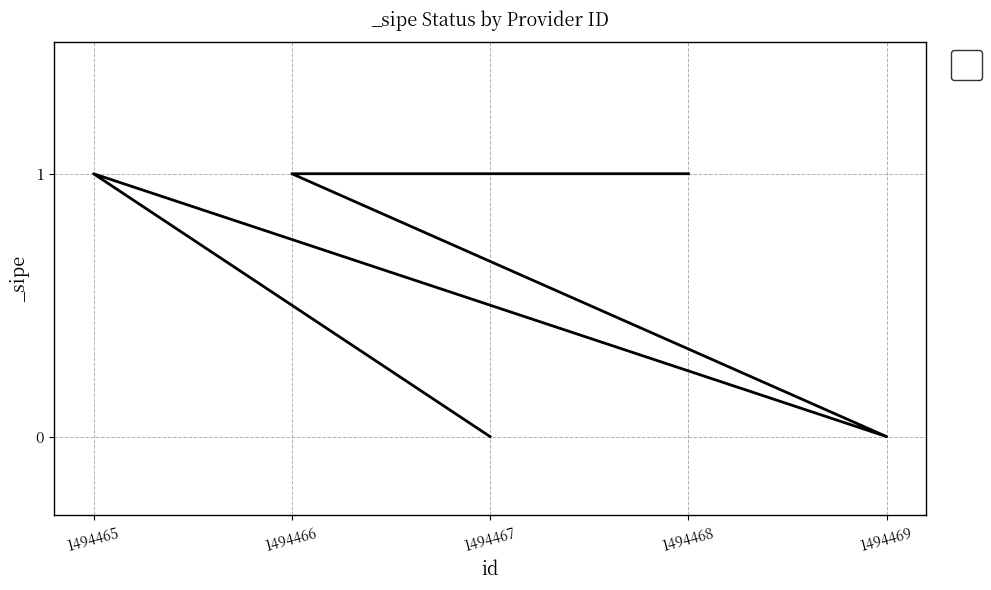

Between 1494469 and 1494467, which is larger?

1494469